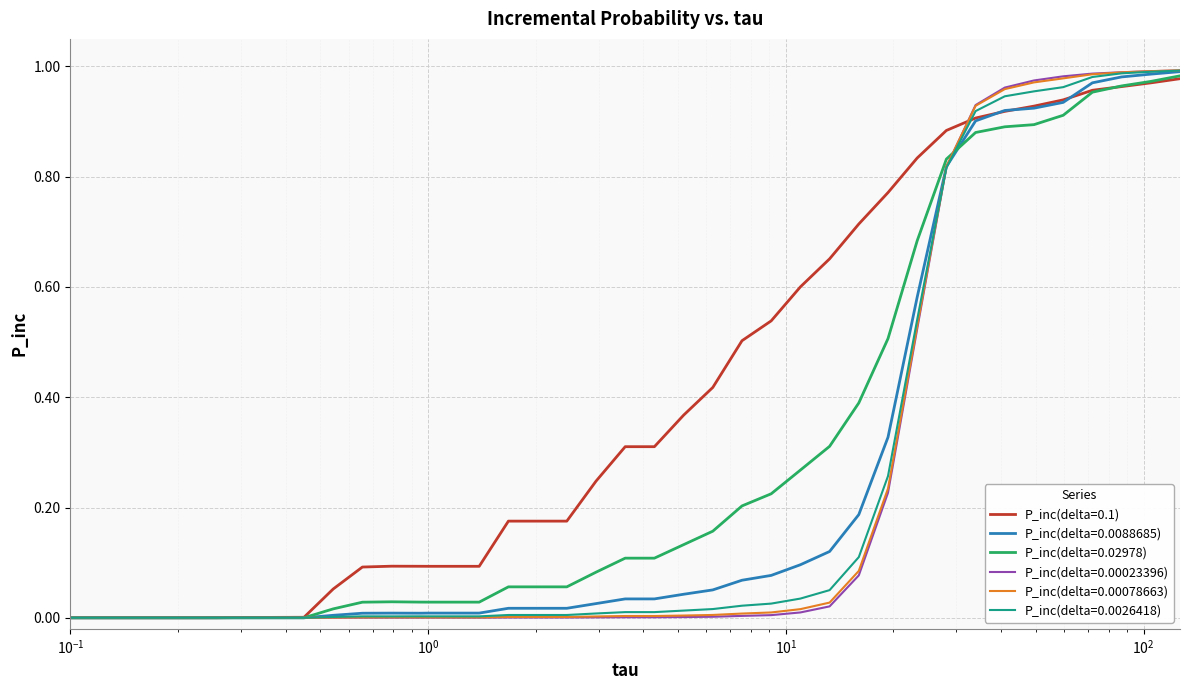

Which series has the largest total across all categories?

P_inc(delta=0.1)